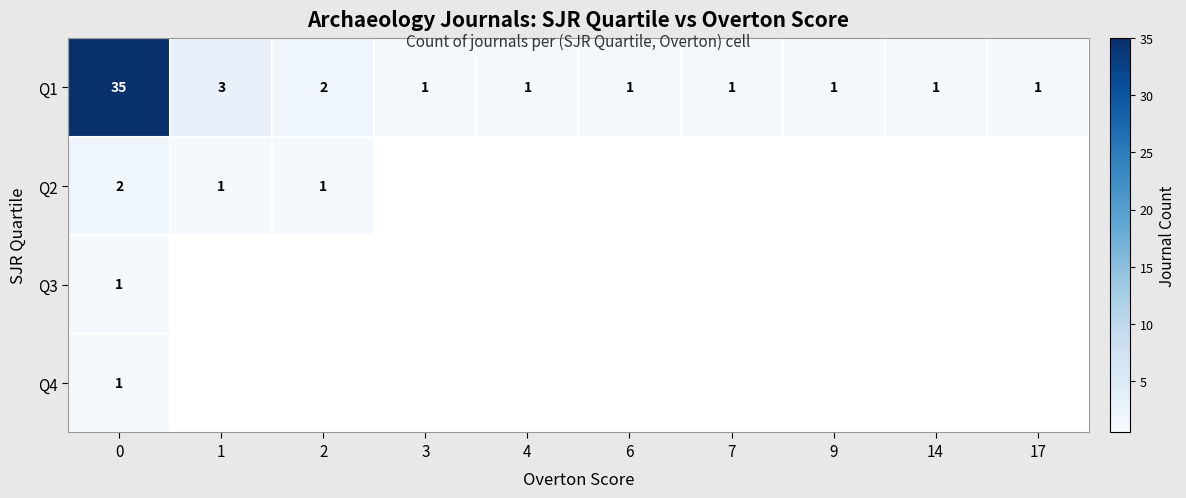

How many data points does each series have?

10